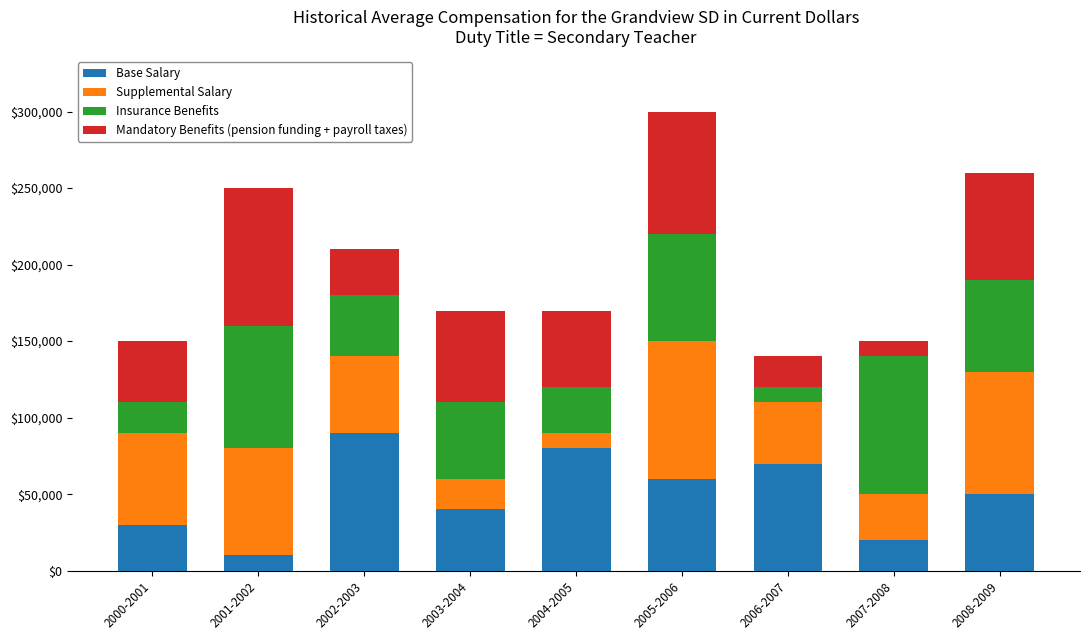

At which category is the sum across all series the highest?

2005-2006